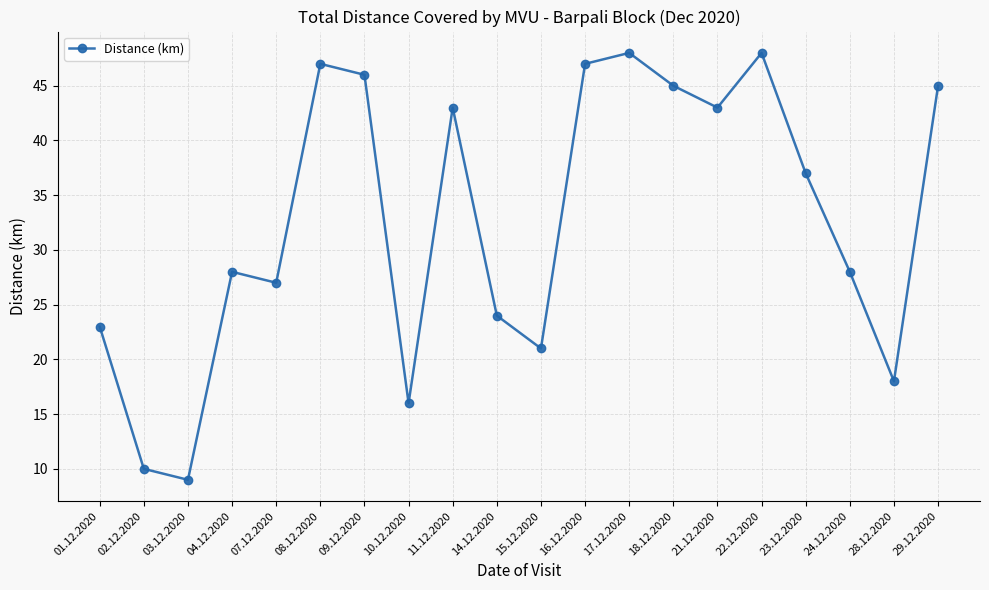

Is this an area chart (filled region under the line)?

No